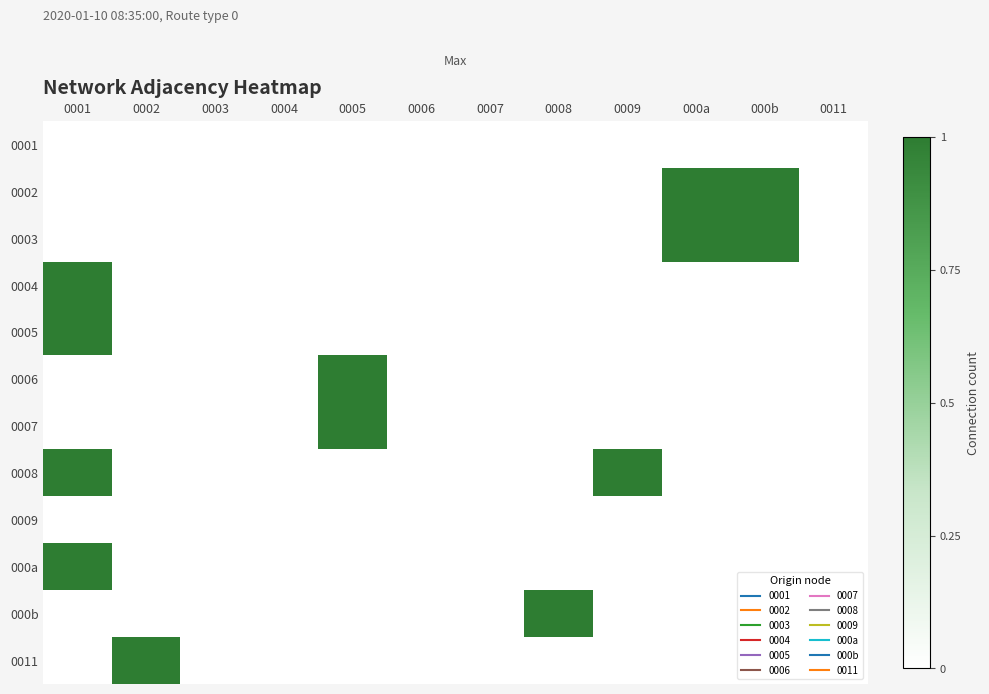

Which category has the highest value across all series?

000a